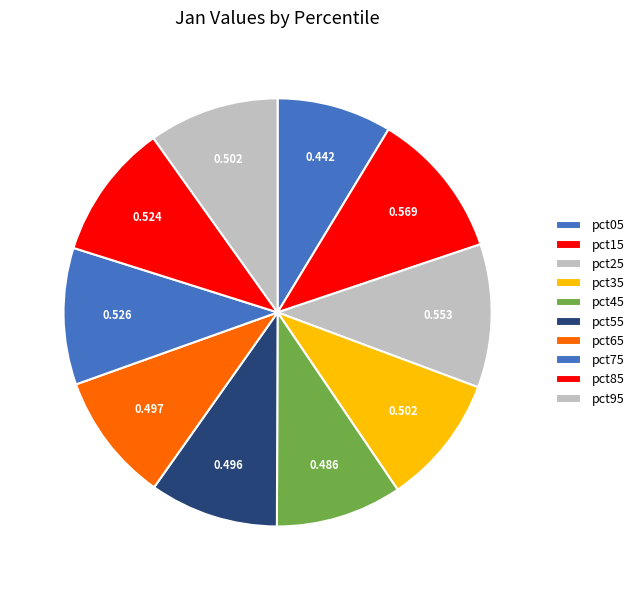

Does any single category account for the majority?

No